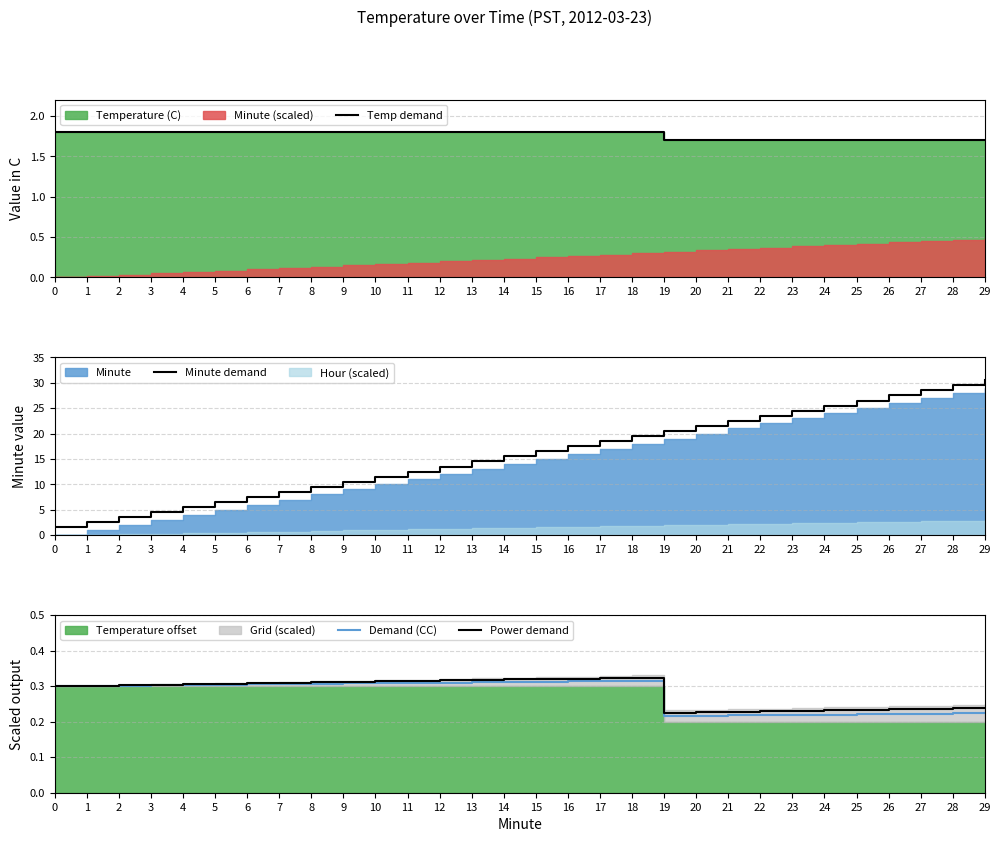

Reading left to right, extract all data points from this chart.

Temp demand: 0=1.8	1=1.8	2=1.8	3=1.8	4=1.8	5=1.8	6=1.8	7=1.8	8=1.8	9=1.8	10=1.8	11=1.8	12=1.8	13=1.8	14=1.8	15=1.8	16=1.8	17=1.8	18=1.8	19=1.7	20=1.7	21=1.7	22=1.7	23=1.7	24=1.7	25=1.7	26=1.7	27=1.7	28=1.7	29=1.7
Minute demand: 0=1.5	1=2.5	2=3.5	3=4.5	4=5.5	5=6.5	6=7.5	7=8.5	8=9.5	9=10.5	10=11.5	11=12.5	12=13.5	13=14.5	14=15.5	15=16.5	16=17.5	17=18.5	18=19.5	19=20.5	20=21.5	21=22.5	22=23.5	23=24.5	24=25.5	25=26.5	26=27.5	27=28.5	28=29.5	29=30.5
Demand (CC): 0=0.3	1=0.3	2=0.3	3=0.3	4=0.3	5=0.3	6=0.3	7=0.3	8=0.3	9=0.3	10=0.3	11=0.3	12=0.3	13=0.3	14=0.3	15=0.3	16=0.3	17=0.3	18=0.3	19=0.2	20=0.2	21=0.2	22=0.2	23=0.2	24=0.2	25=0.2	26=0.2	27=0.2	28=0.2	29=0.2
Power demand: 0=0.3	1=0.3	2=0.3	3=0.3	4=0.3	5=0.3	6=0.3	7=0.3	8=0.3	9=0.3	10=0.3	11=0.3	12=0.3	13=0.3	14=0.3	15=0.3	16=0.3	17=0.3	18=0.3	19=0.2	20=0.2	21=0.2	22=0.2	23=0.2	24=0.2	25=0.2	26=0.2	27=0.2	28=0.2	29=0.2